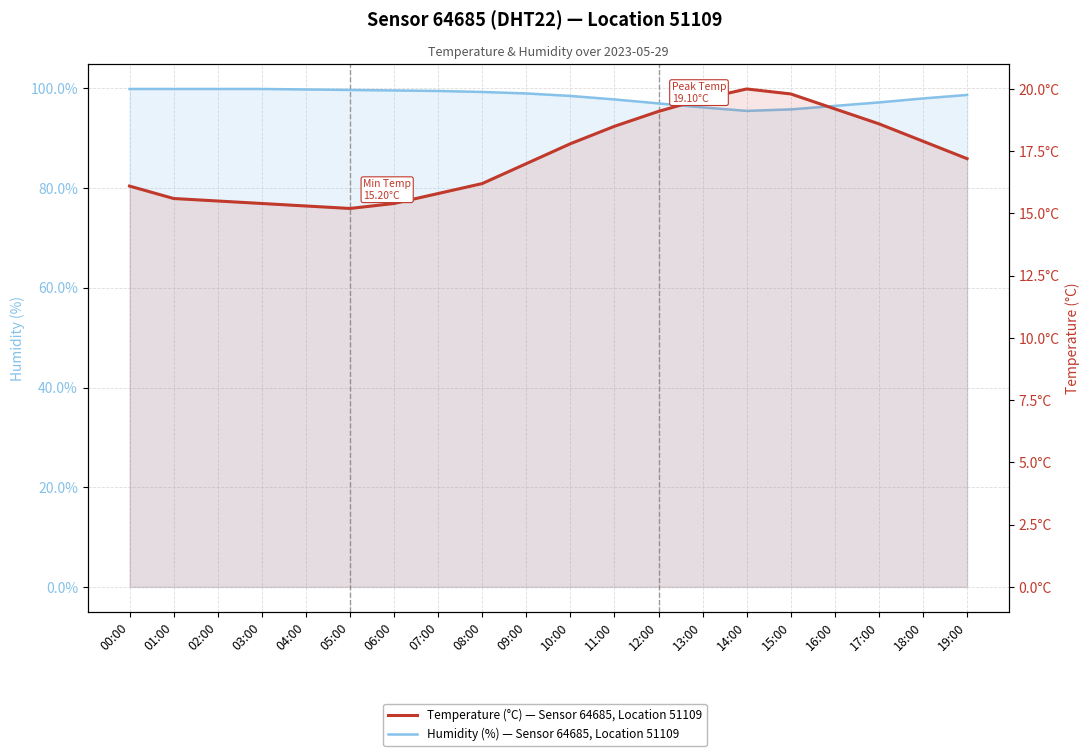

True or false: Humidity (%) — Sensor 64685, Location 51109 and Temperature (°C) — Sensor 64685, Location 51109 cross at least once.

False